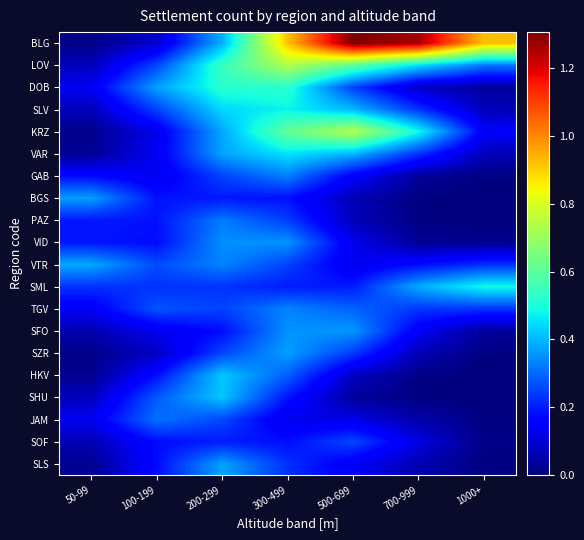

Reading right to left, transcribe all the data shown in this chart.

BLG: 1000+=0.9	700-999=1.3	500-699=1.3	300-499=0.9	200-299=0.4	100-199=0.1	50-99=0.0
LOV: 1000+=0.3	700-999=0.4	500-699=0.6	300-499=0.7	200-299=0.5	100-199=0.3	50-99=0.1
DOB: 1000+=0.0	700-999=0.1	500-699=0.2	300-499=0.5	200-299=0.5	100-199=0.4	50-99=0.1
SLV: 1000+=0.1	700-999=0.2	500-699=0.4	300-499=0.5	200-299=0.4	100-199=0.2	50-99=0.1
KRZ: 1000+=0.1	700-999=0.5	500-699=0.7	300-499=0.6	200-299=0.4	100-199=0.1	50-99=0.0
VAR: 1000+=0.1	700-999=0.2	500-699=0.4	300-499=0.5	200-299=0.4	100-199=0.1	50-99=0.0
GAB: 1000+=0.0	700-999=0.0	500-699=0.2	300-499=0.3	200-299=0.3	100-199=0.1	50-99=0.2
BGS: 1000+=0.0	700-999=0.0	500-699=0.1	300-499=0.2	200-299=0.2	100-199=0.2	50-99=0.4
PAZ: 1000+=0.0	700-999=0.0	500-699=0.1	300-499=0.2	200-299=0.3	100-199=0.2	50-99=0.2
VID: 1000+=0.0	700-999=0.0	500-699=0.1	300-499=0.4	200-299=0.3	100-199=0.2	50-99=0.2
VTR: 1000+=0.2	700-999=0.2	500-699=0.1	300-499=0.2	200-299=0.3	100-199=0.3	50-99=0.4
SML: 1000+=0.5	700-999=0.4	500-699=0.2	300-499=0.2	200-299=0.2	100-199=0.2	50-99=0.2
TGV: 1000+=0.2	700-999=0.2	500-699=0.3	300-499=0.3	200-299=0.2	100-199=0.3	50-99=0.1
SFO: 1000+=0.0	700-999=0.1	500-699=0.4	300-499=0.4	200-299=0.2	100-199=0.1	50-99=0.1
SZR: 1000+=0.0	700-999=0.1	500-699=0.2	300-499=0.4	200-299=0.3	100-199=0.1	50-99=0.0
HKV: 1000+=0.0	700-999=0.0	500-699=0.1	300-499=0.3	200-299=0.4	100-199=0.2	50-99=0.0
SHU: 1000+=0.0	700-999=0.0	500-699=0.0	300-499=0.2	200-299=0.4	100-199=0.3	50-99=0.1
JAM: 1000+=0.0	700-999=0.1	500-699=0.1	300-499=0.1	200-299=0.3	100-199=0.3	50-99=0.1
SOF: 1000+=0.0	700-999=0.1	500-699=0.3	300-499=0.2	200-299=0.2	100-199=0.2	50-99=0.1
SLS: 1000+=0.0	700-999=0.1	500-699=0.1	300-499=0.2	200-299=0.4	100-199=0.2	50-99=0.0